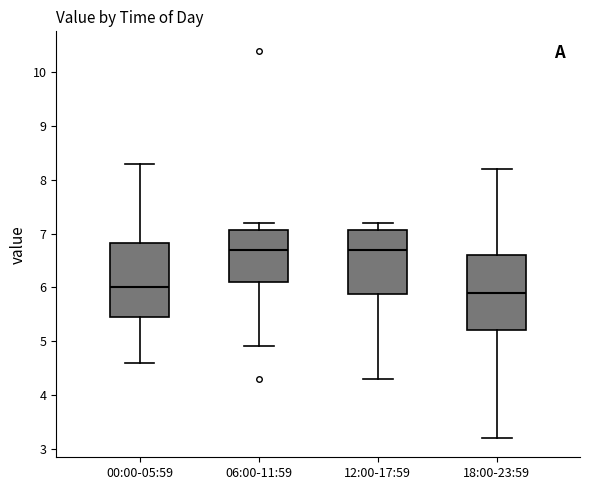

Reading left to right, transcribe this box plot: for each box, give where its median line is, the range the box spans, and where its two whiskers end, as read against the y-axis. The values are not printed on the chart, so give them approximately, as read against the axis.

00:00-05:59: median 6.0, box 5.5 to 6.8, whiskers 4.6 to 8.3
06:00-11:59: median 6.7, box 6.1 to 7.1, whiskers 4.9 to 7.2
12:00-17:59: median 6.7, box 5.9 to 7.1, whiskers 4.3 to 7.2
18:00-23:59: median 5.9, box 5.2 to 6.6, whiskers 3.2 to 8.2